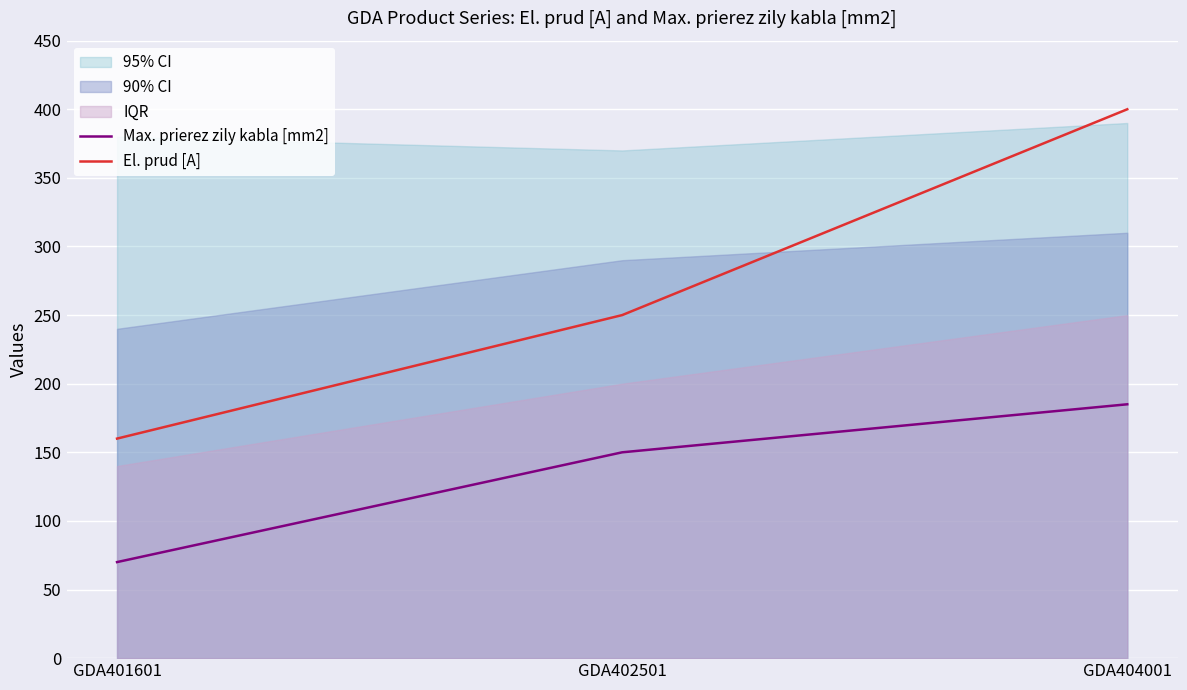

List the series in order of their peak value, lowest first.

Max. prierez zily kabla [mm2], El. prud [A]